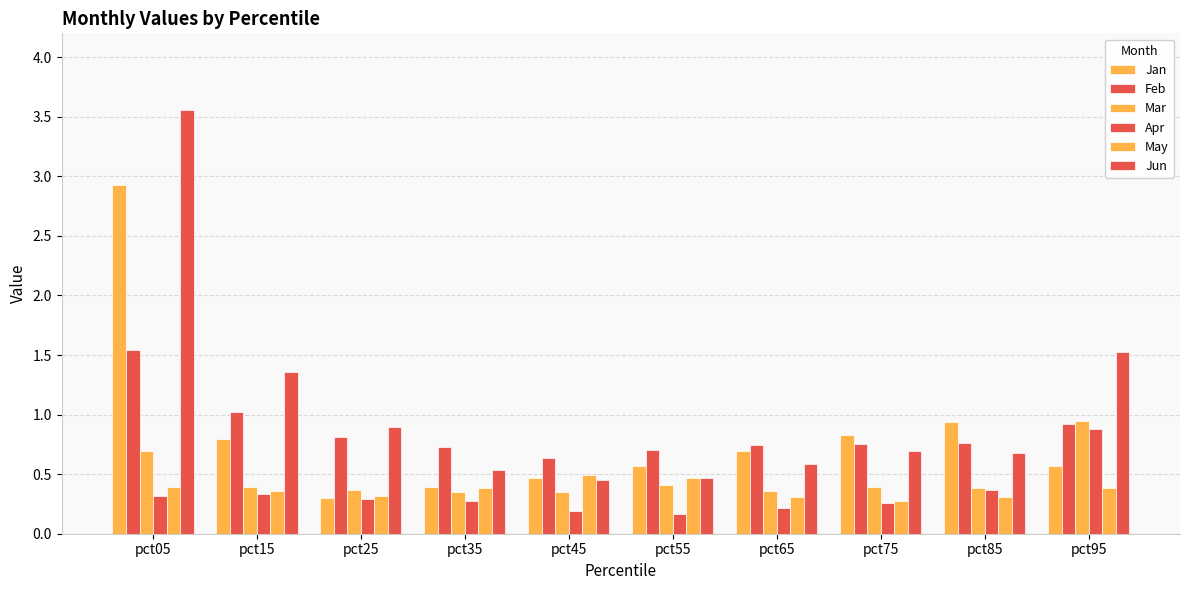

Which series has the largest total across all categories?

Jun